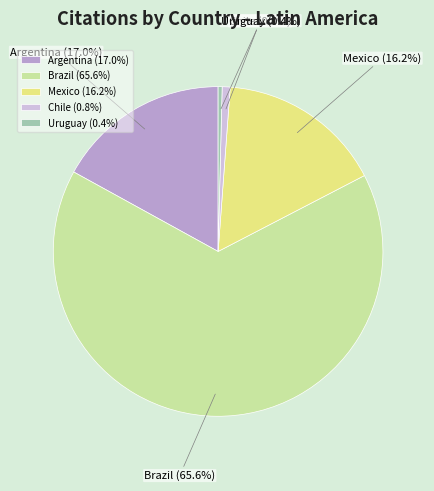

What percentage is the Argentina slice, to the nearest percent?

17%